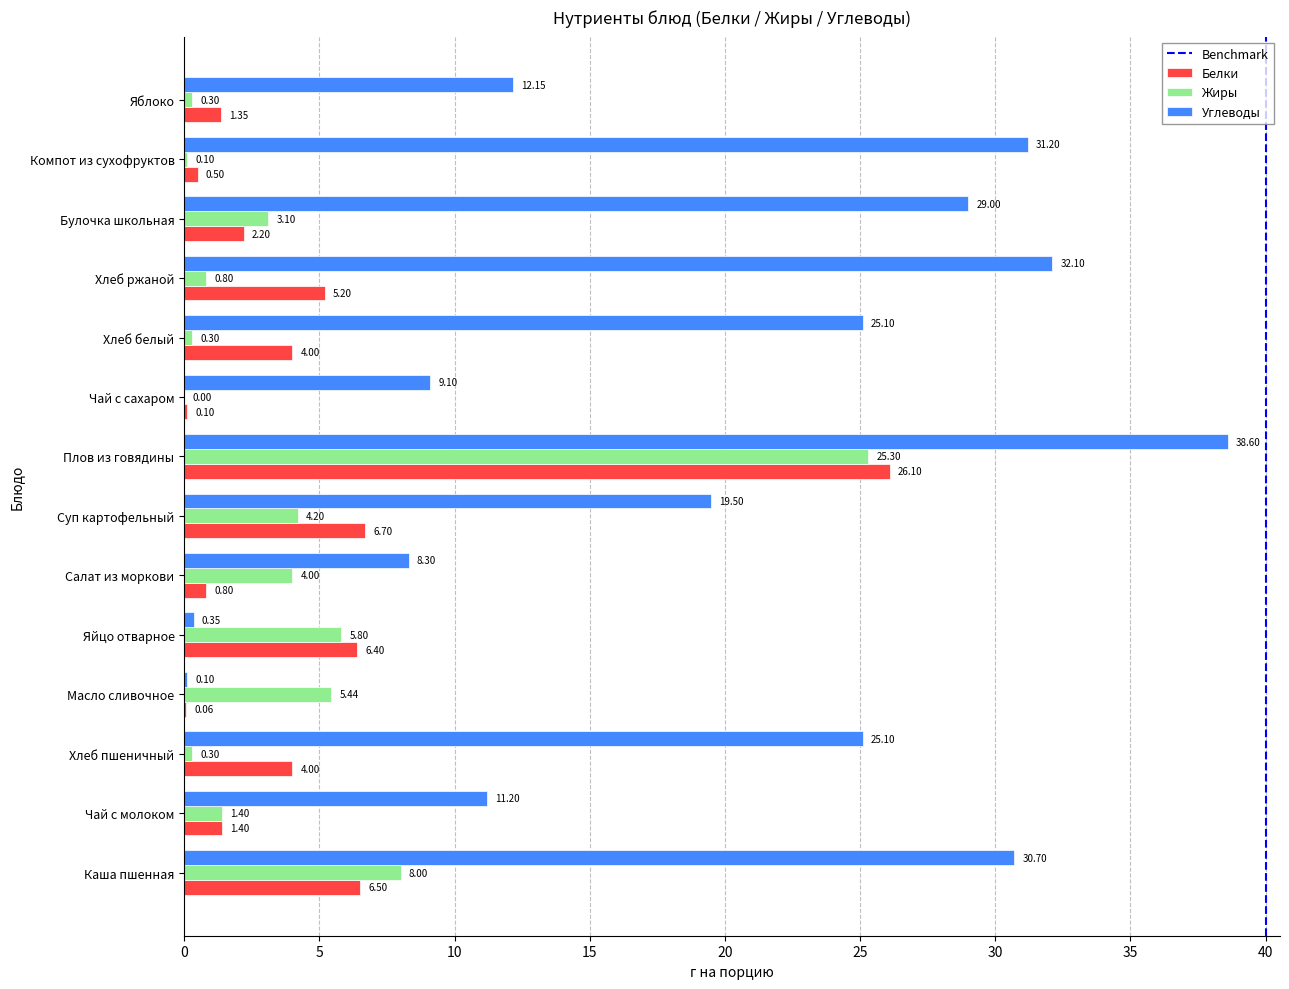

Where is Белки nearest to the value 13?

Суп картофельный